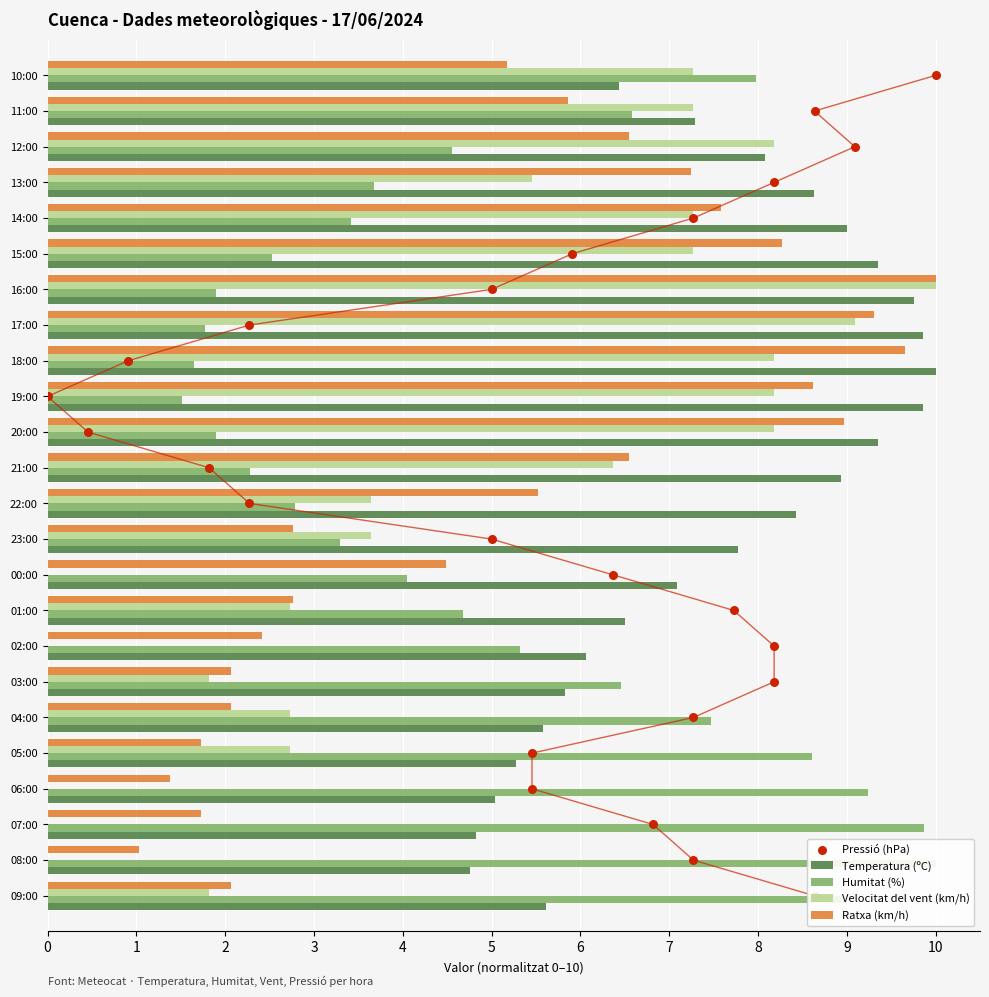

Which series has the widest spread of Y values?

Pressió (hPa)